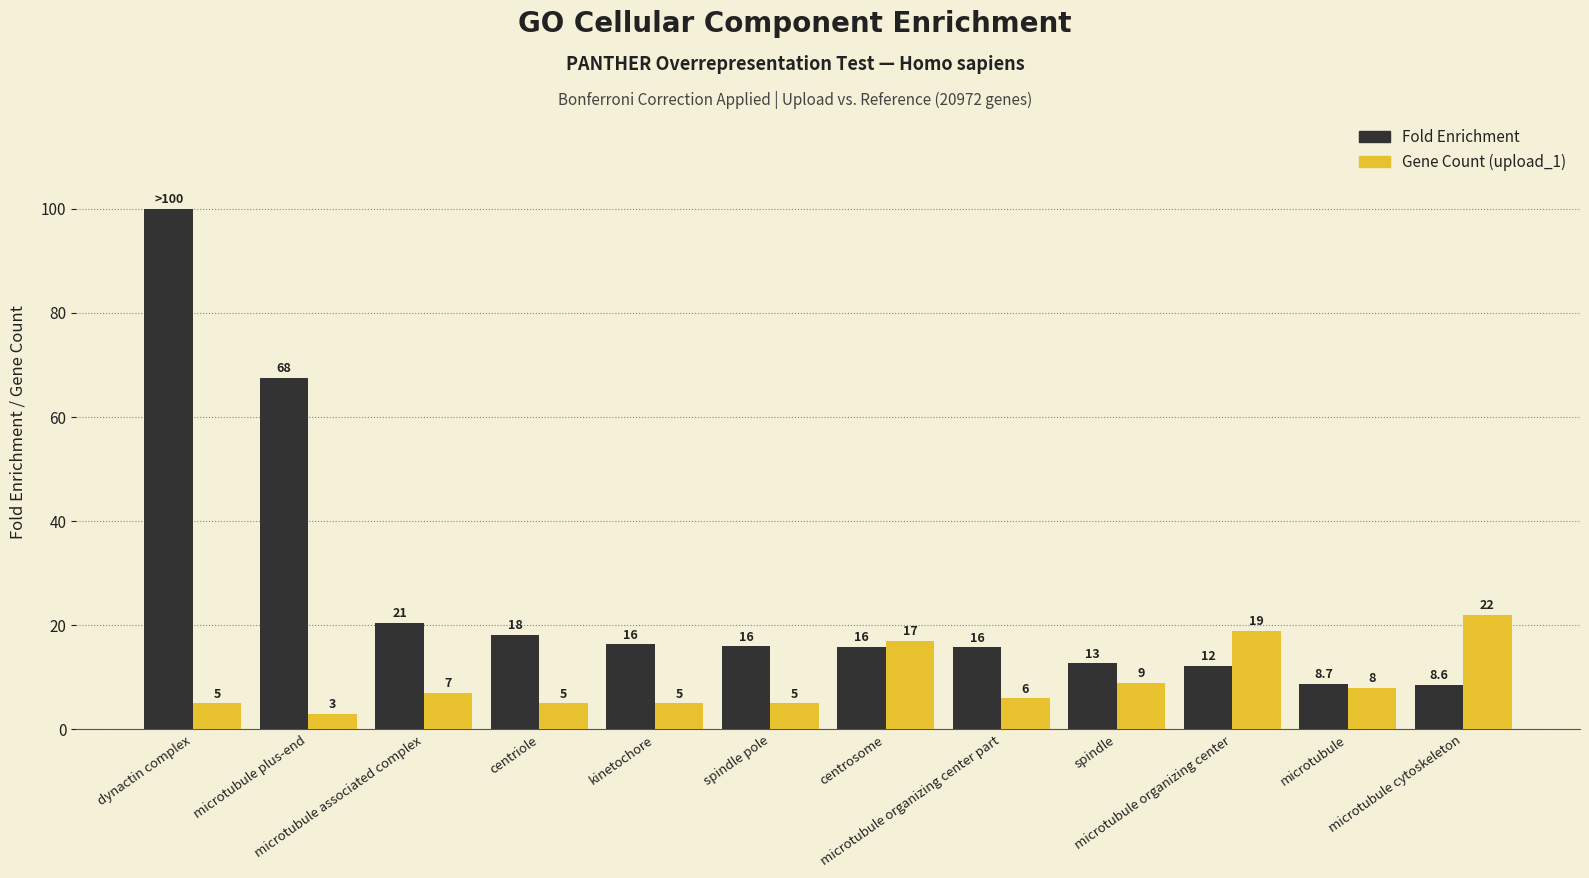

What is the greatest value displayed?

100.0